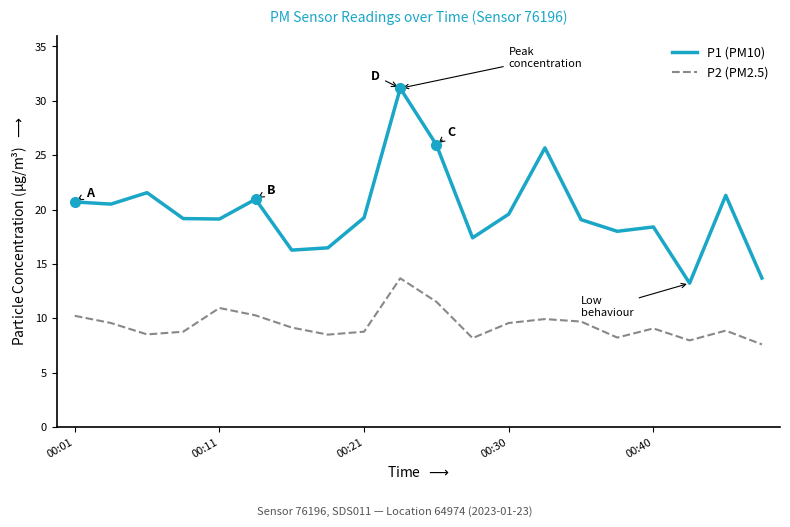

Which series has the largest range (max minus min)?

P1 (PM10)